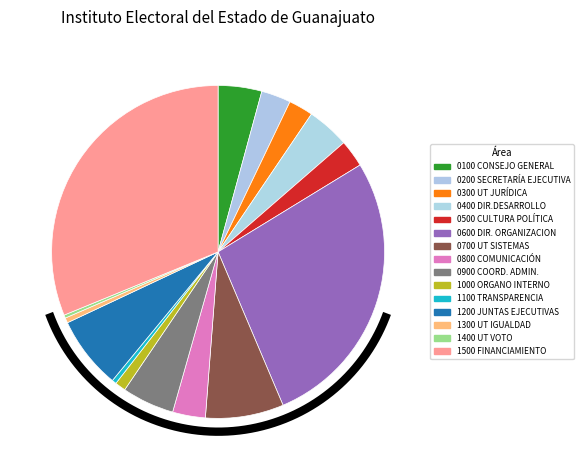

How many segments does this pie chart have?

15